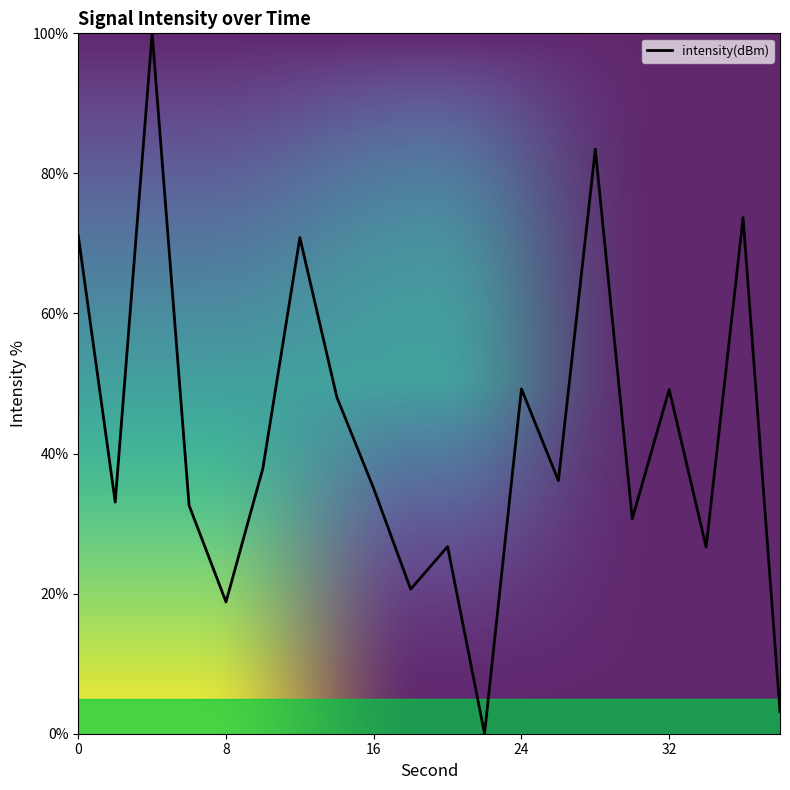

How many values exceed 36?

10